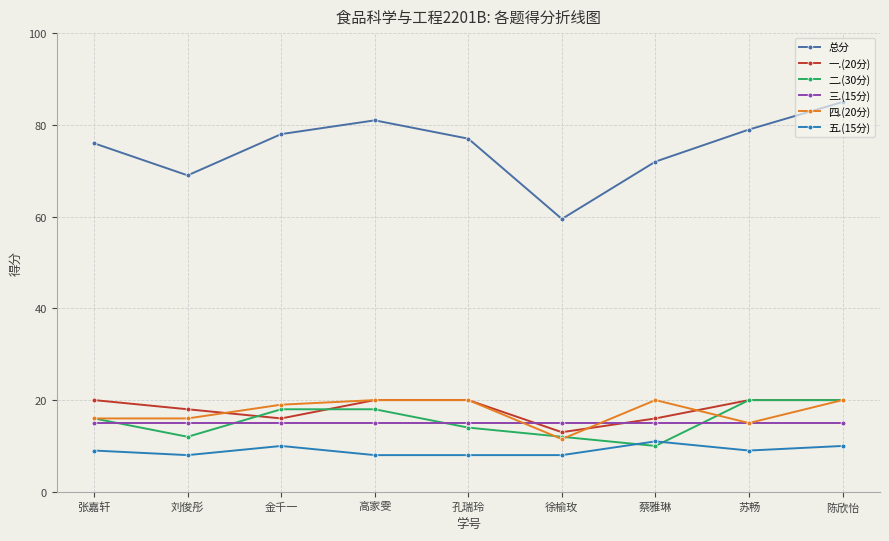

True or false: 二.(30分) and 三.(15分) intersect in this chart.

True